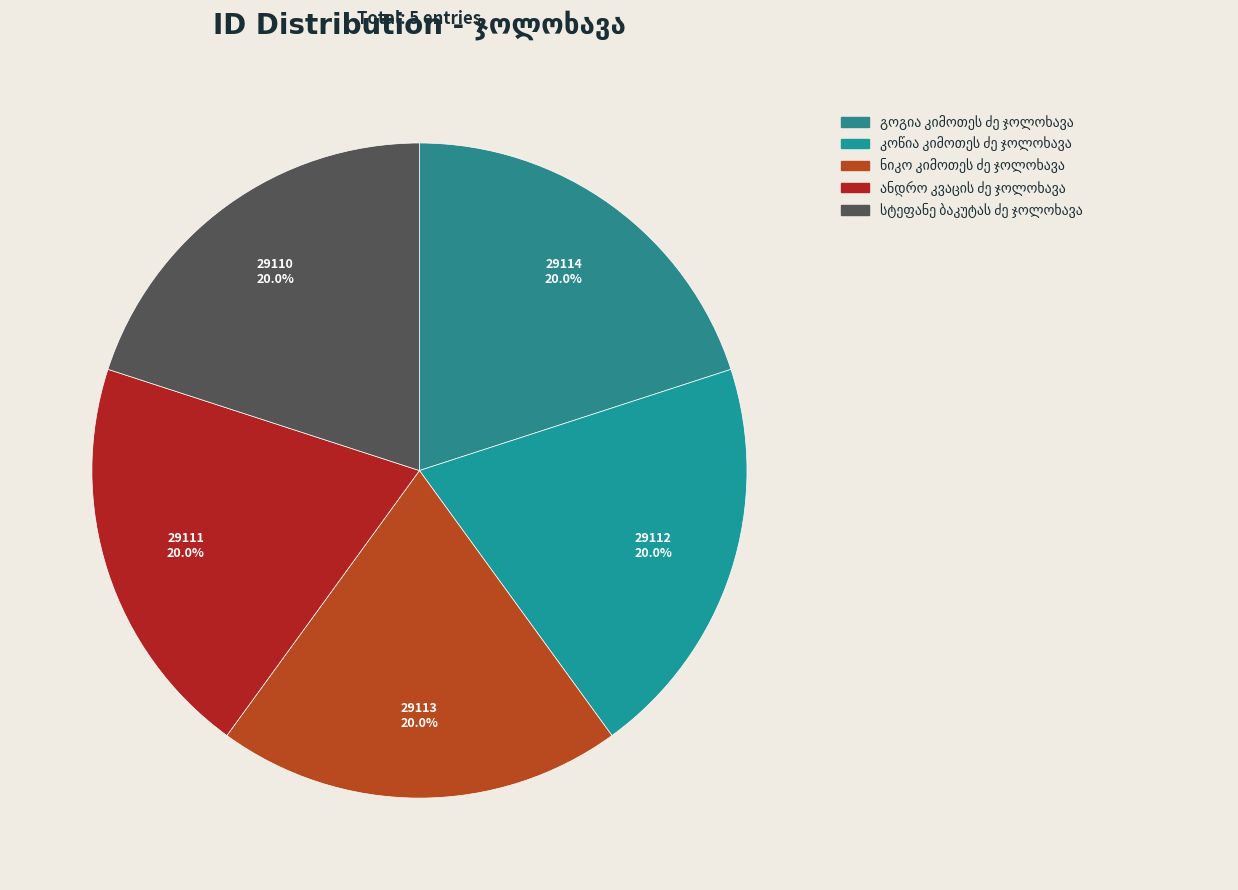

To the nearest percent, what is the combined percentage of ნიკო კიმოთეს ძე ჯოლოხავა and გოგია კიმოთეს ძე ჯოლოხავა?

40%